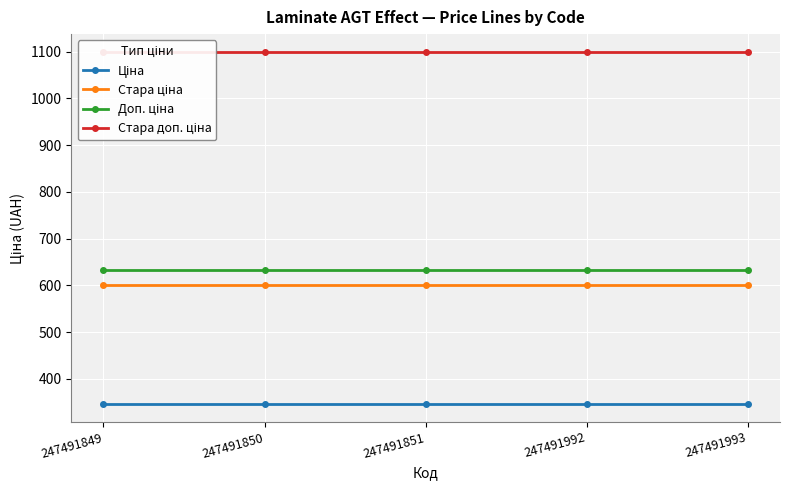

At 247491849, list the series in order from smallest to largest.

Ціна, Стара ціна, Доп. ціна, Стара доп. ціна